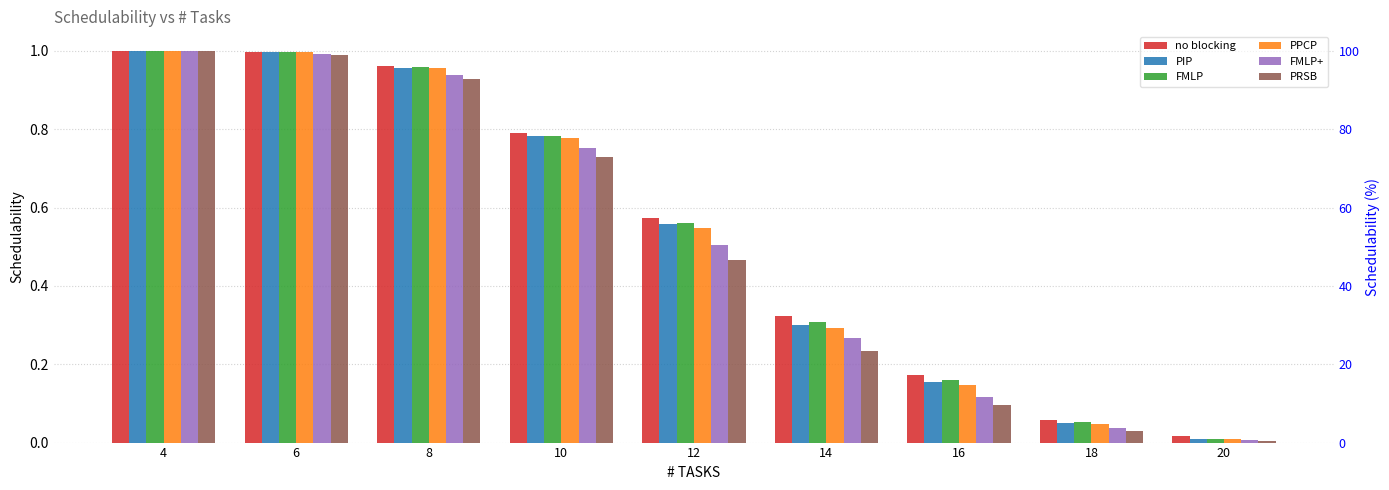

Which series has the largest total across all categories?

no blocking